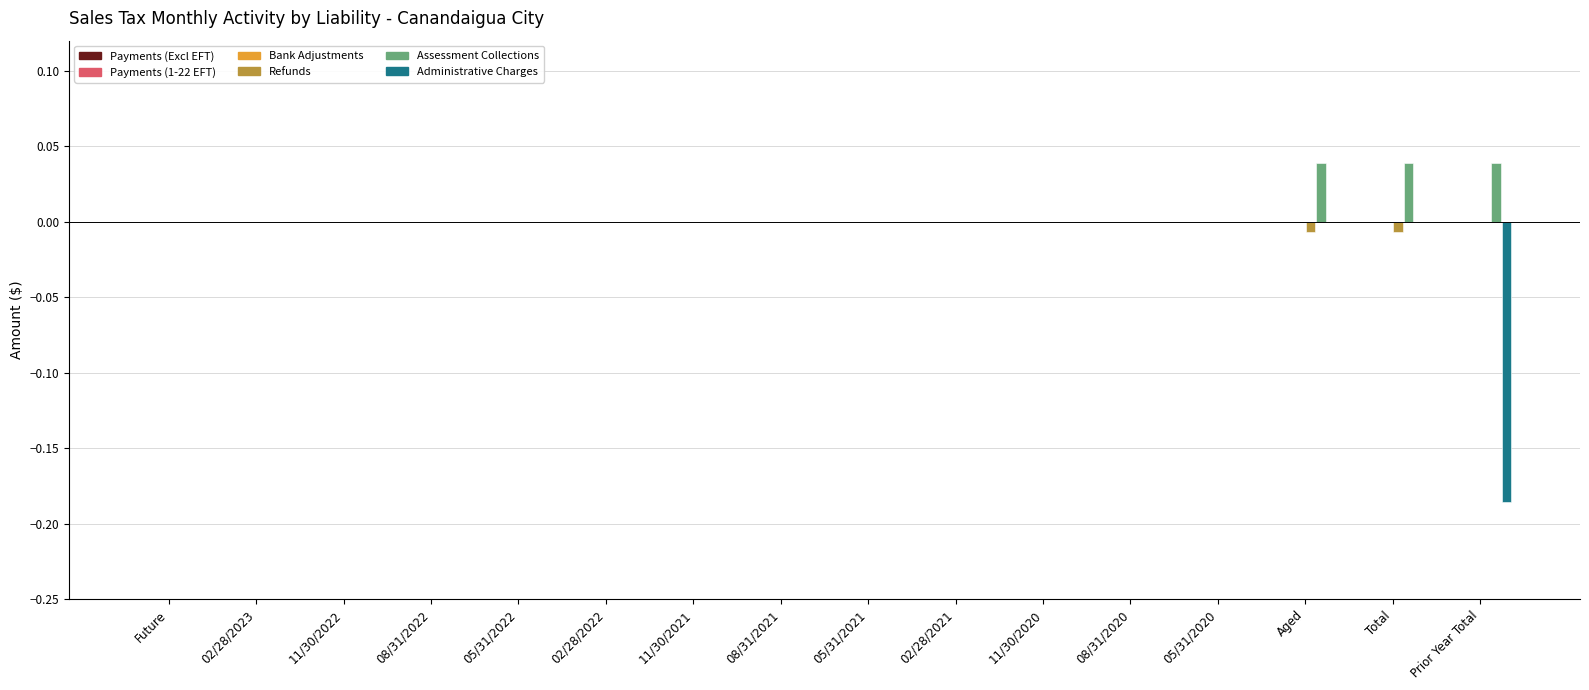

How many groups of bars are there?

16